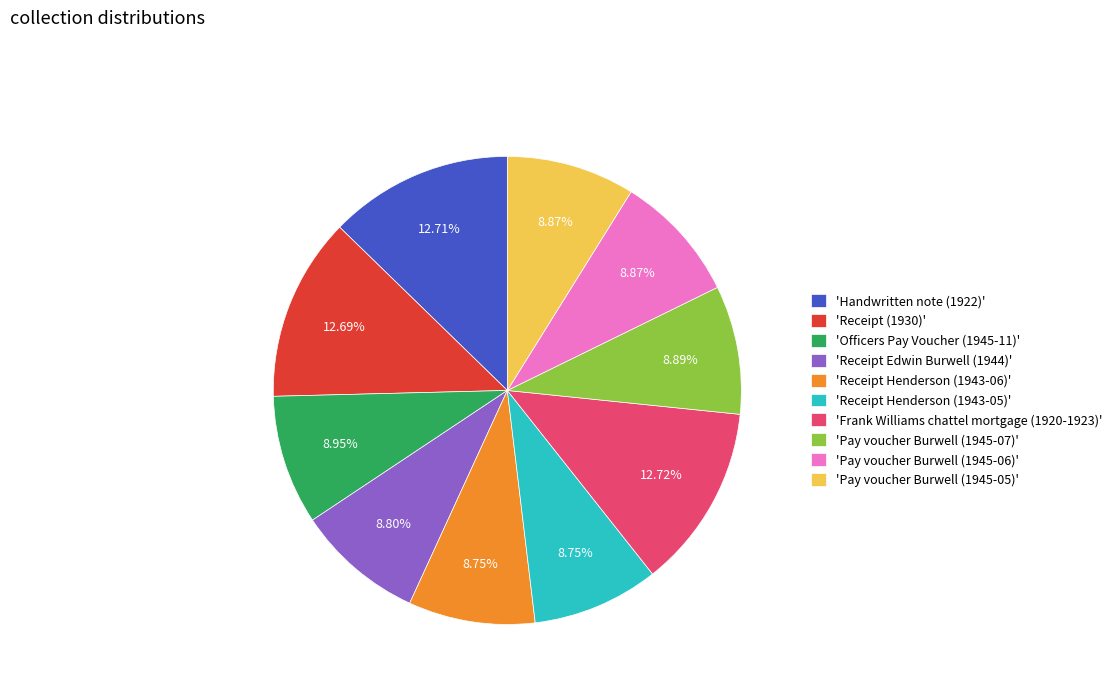

Does 'Receipt (1930)' account for over 50% of the chart?

No